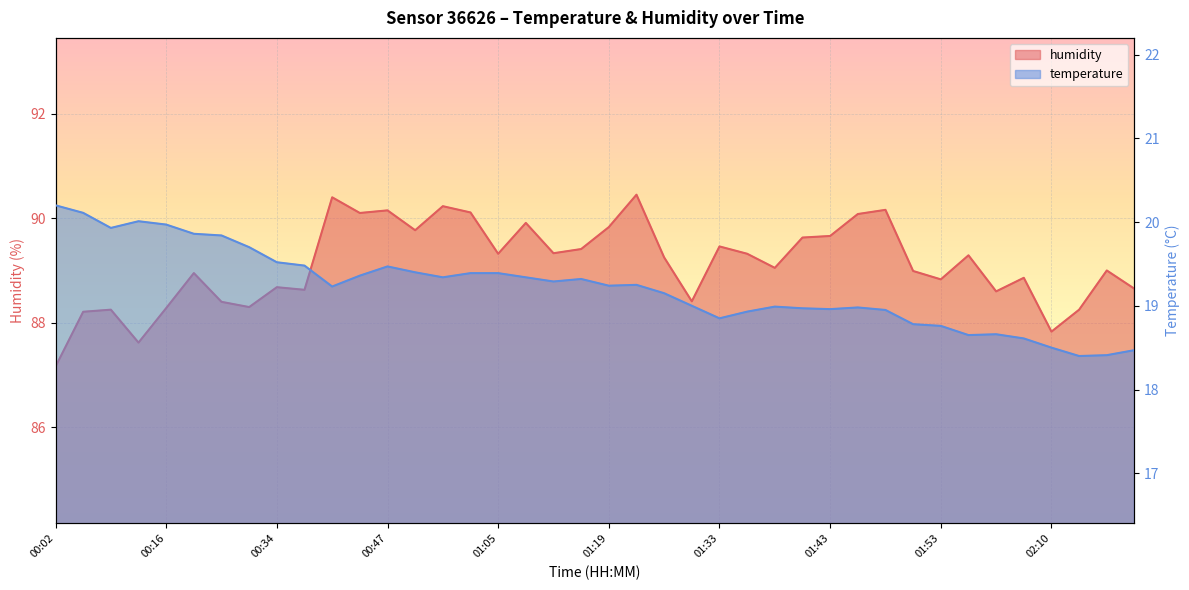

Reading left to right, extract all data points from this chart.

temperature: 20.2	20.1	19.9	20.0	20.0	19.9	19.8	19.7	19.5	19.5	19.2	19.4	19.5	19.4	19.3	19.4	19.4	19.3	19.3	19.3	19.2	19.2	19.1	19.0	18.9	18.9	19.0	19.0	19.0	19.0	18.9	18.8	18.8	18.6	18.7	18.6	18.5	18.4	18.4	18.5
humidity: 87.2	88.2	88.2	87.6	88.3	89.0	88.4	88.3	88.7	88.6	90.4	90.1	90.2	89.8	90.2	90.1	89.3	89.9	89.3	89.4	89.8	90.5	89.2	88.4	89.5	89.3	89.0	89.6	89.7	90.1	90.2	89.0	88.8	89.3	88.6	88.9	87.8	88.2	89.0	88.7